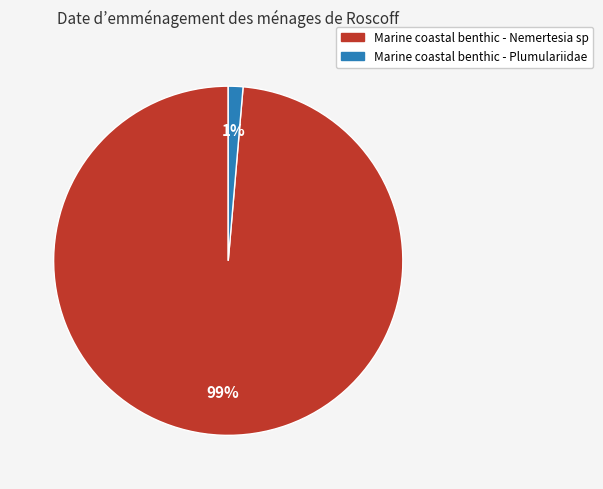

Which has a higher value, Marine coastal benthic - Nemertesia sp or Marine coastal benthic - Plumulariidae?

Marine coastal benthic - Nemertesia sp